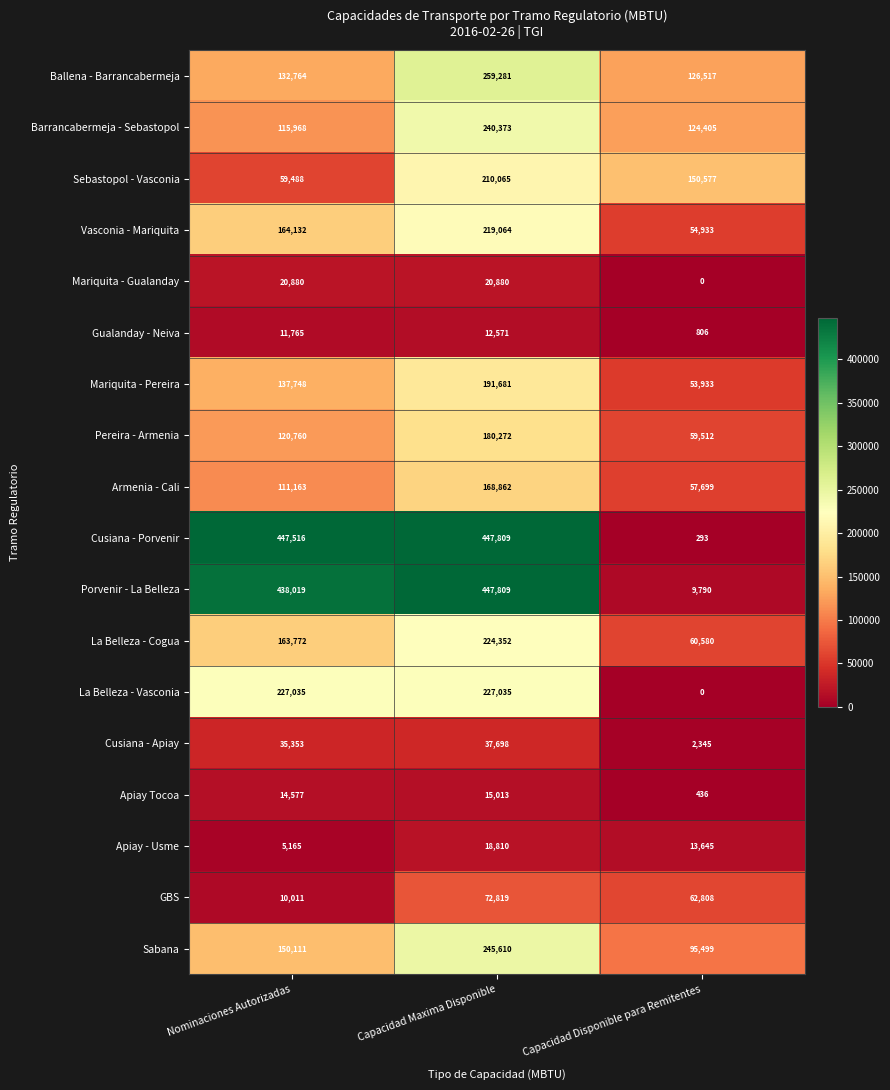

What is the total value across all series at Capacidad Disponible para Remitentes?

873778